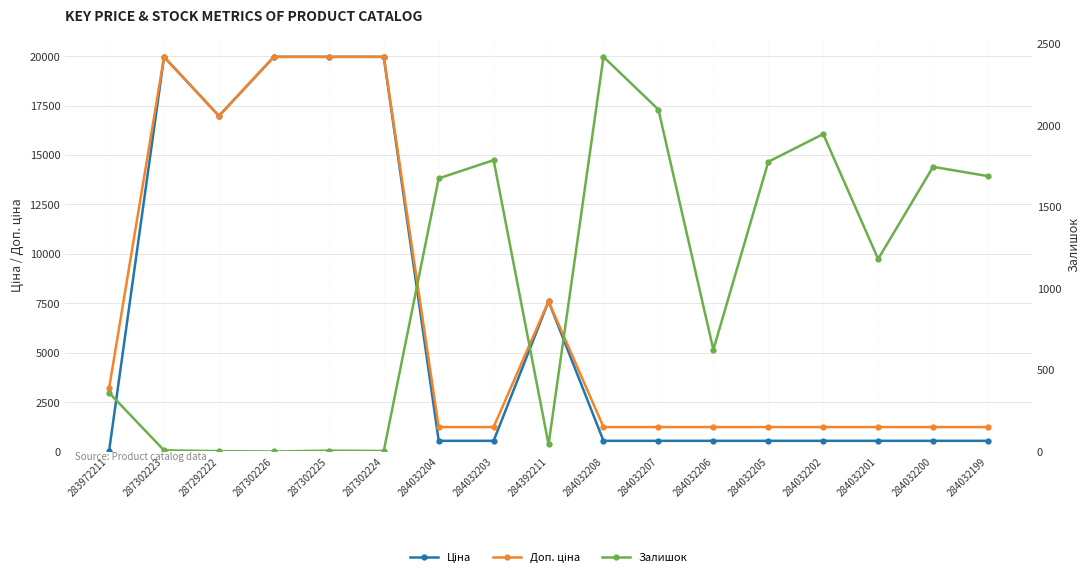

At which label does Ціна reach its peak?

287302223